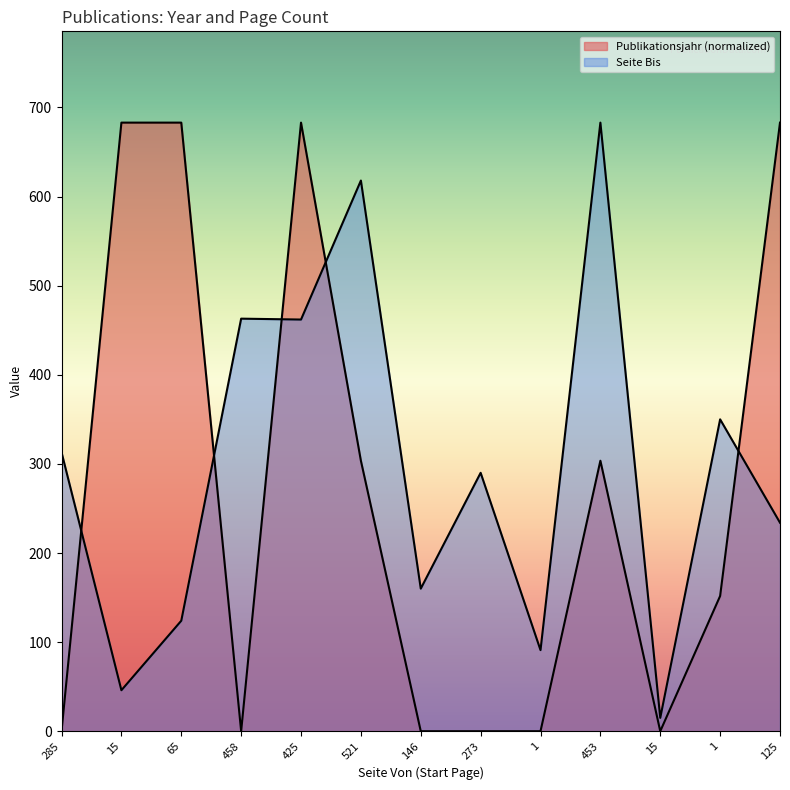

What is the highest value of the Seite Bis series?

683.0